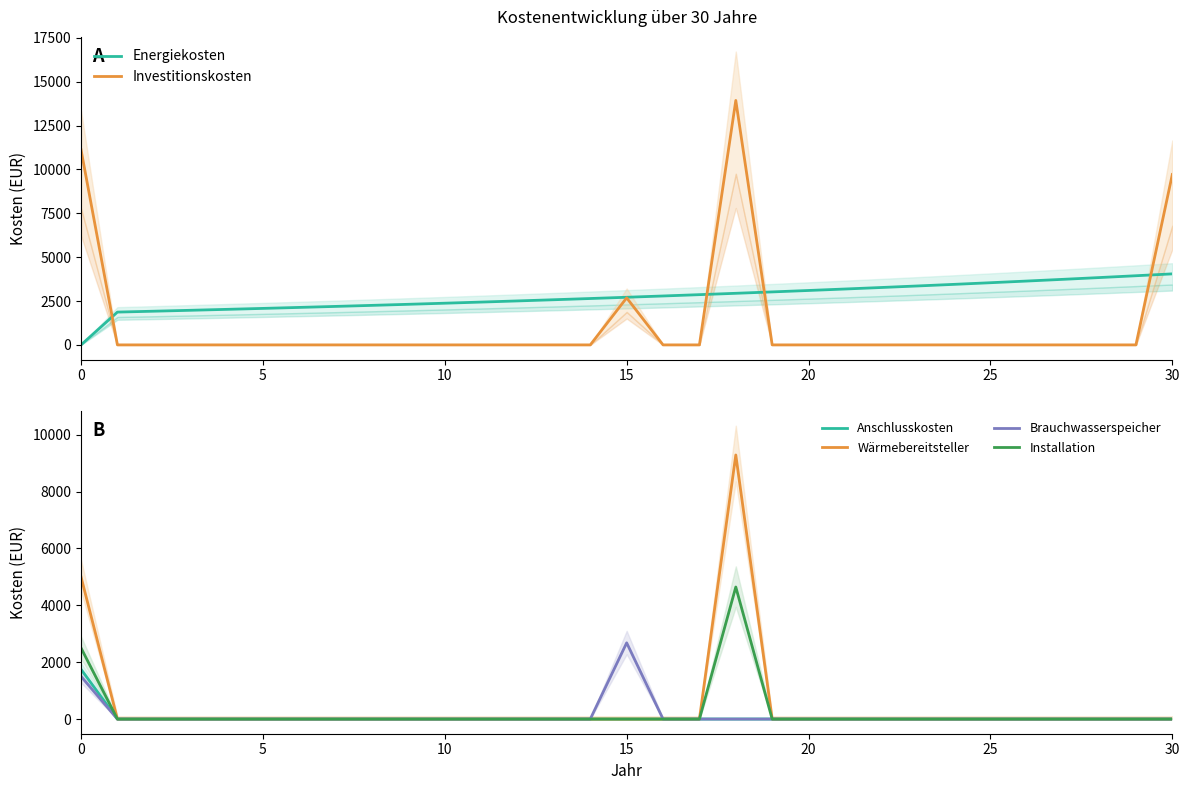

What is the label of the 19th point from the left?

18